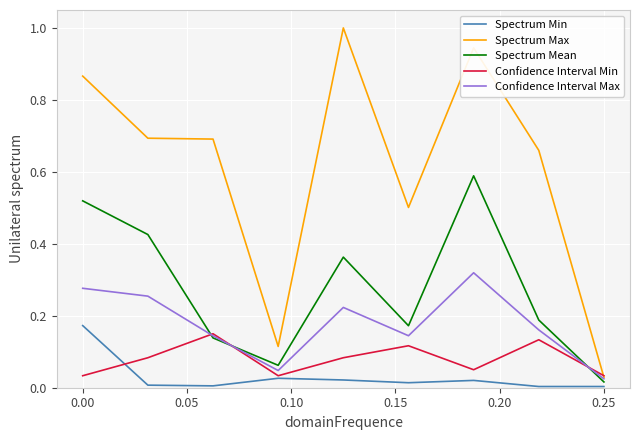

What is the greatest value displayed?

1.0